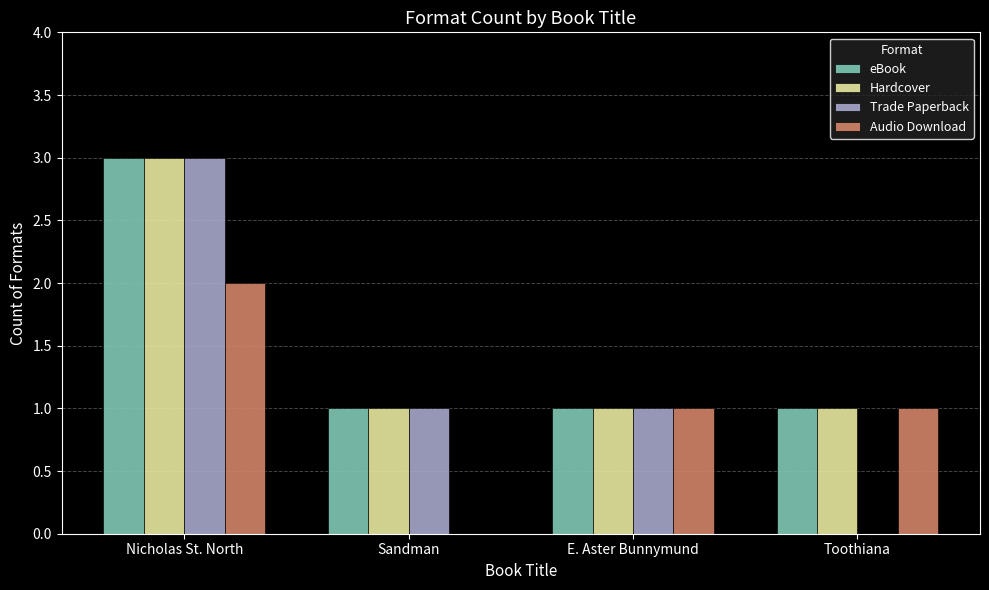

What are all the series names shown in the legend?

eBook, Hardcover, Trade Paperback, Audio Download